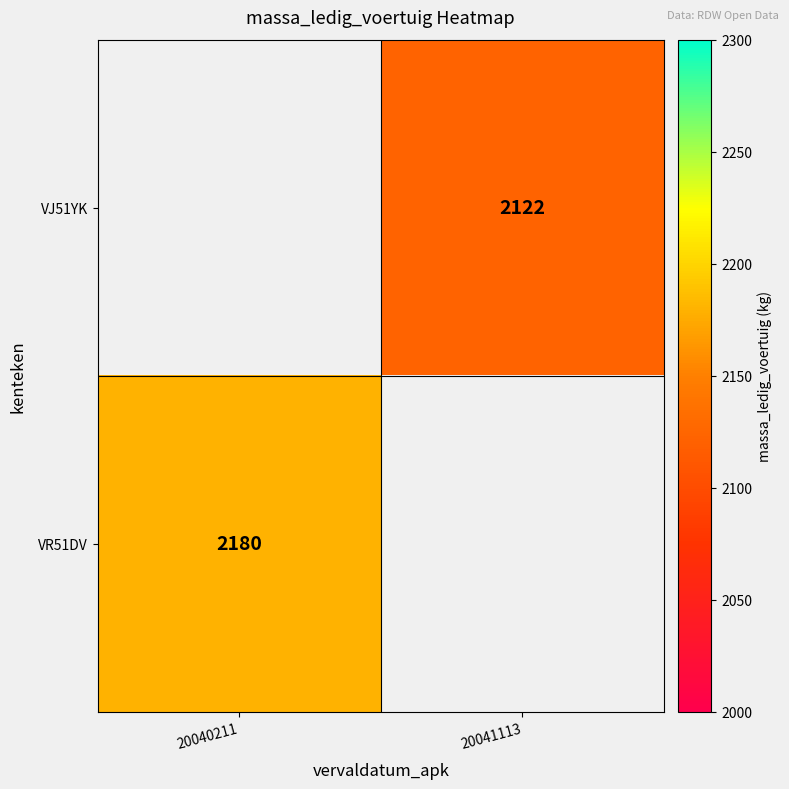

Is it true that VR51DV equals 2180 at 20040211?

True